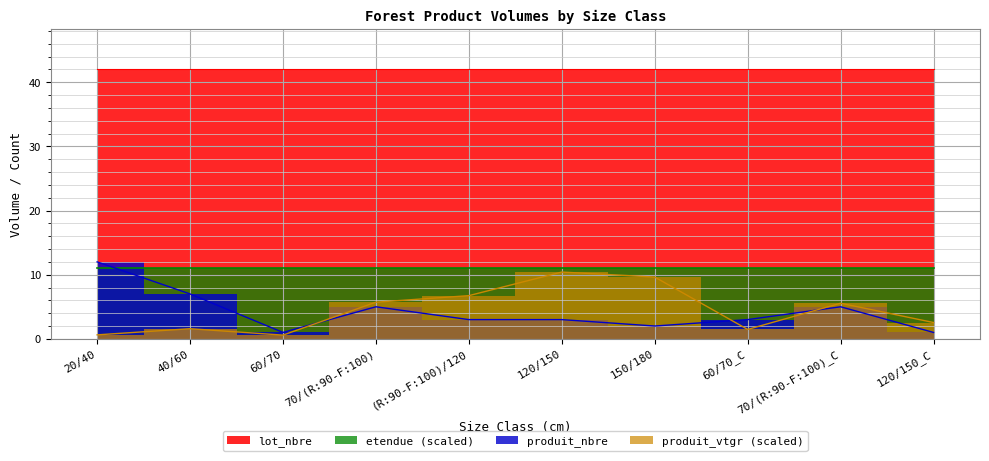

Between (R:90-F:100)/120 and 60/70_C, which is larger?

(R:90-F:100)/120